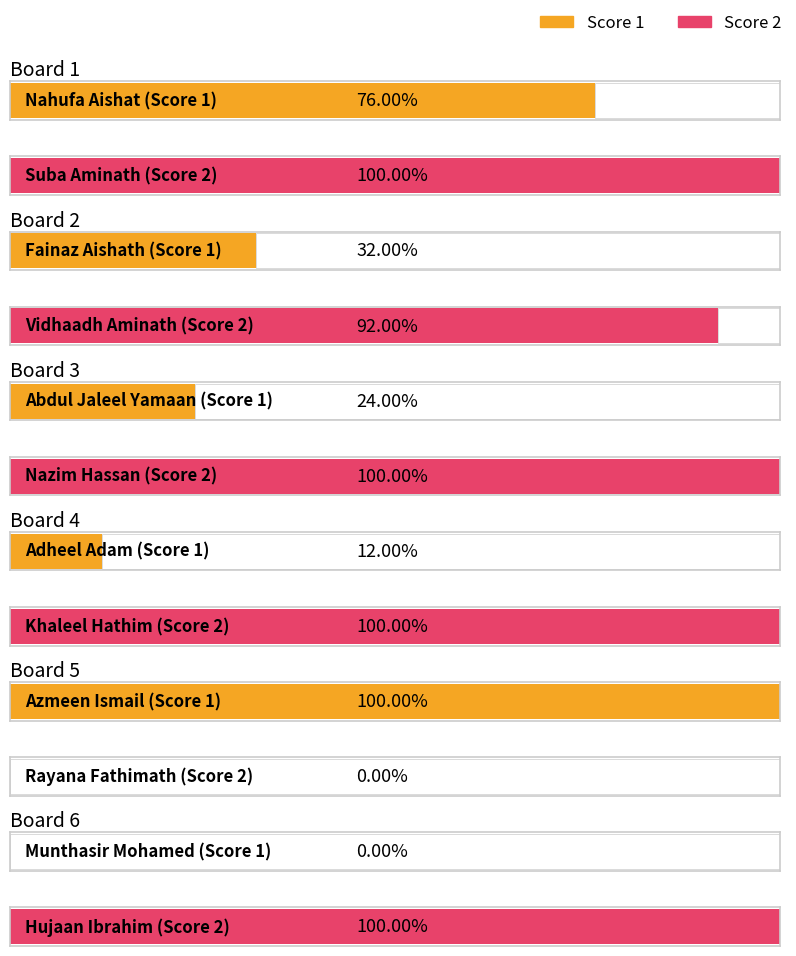

List the labels in order of Score 2 value, largest first.

Board 1, Board 3, Board 4, Board 6, Board 2, Board 5